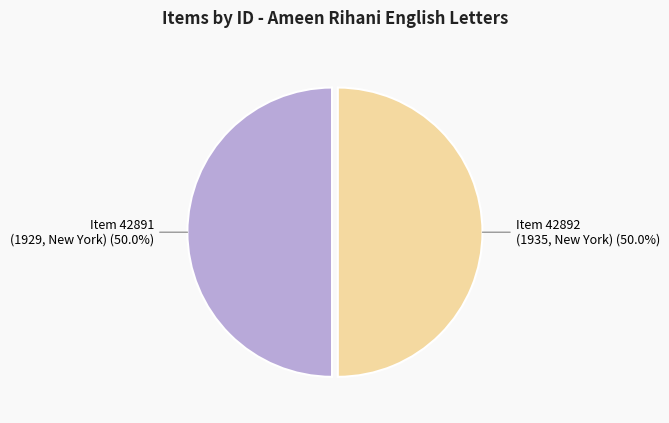

Do Item 42891 (1929, New York) and Item 42892 (1935, New York) together represent more than half of the pie?

Yes